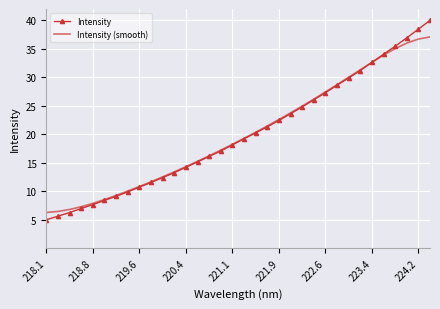

What is the difference between the maximum and minimum values in the Intensity (smooth) series?

30.8